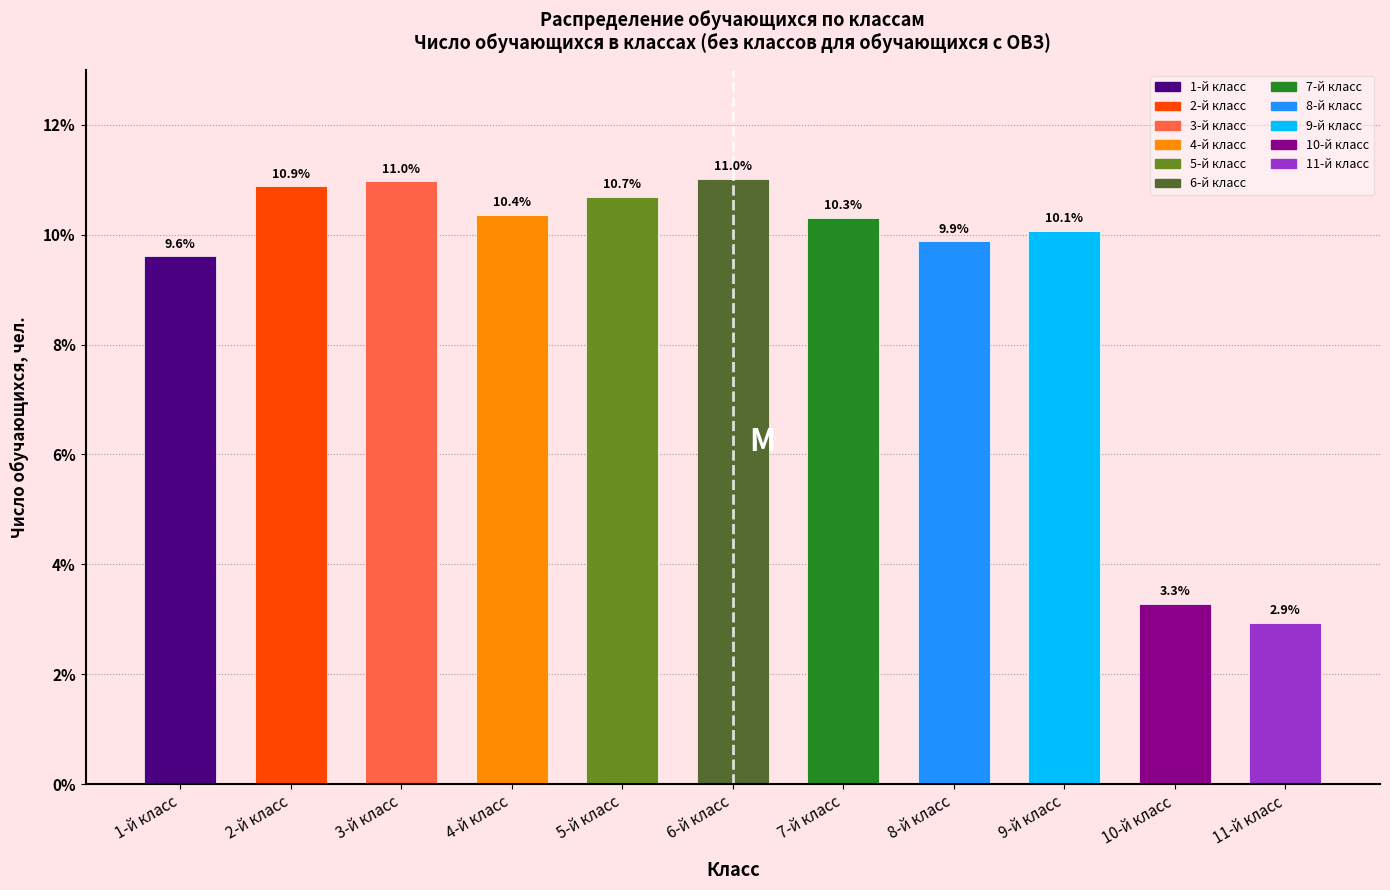

Reading right to left, transcribe all the data shown in this chart.

2.9	3.3	10.1	9.9	10.3	11.0	10.7	10.4	11.0	10.9	9.6